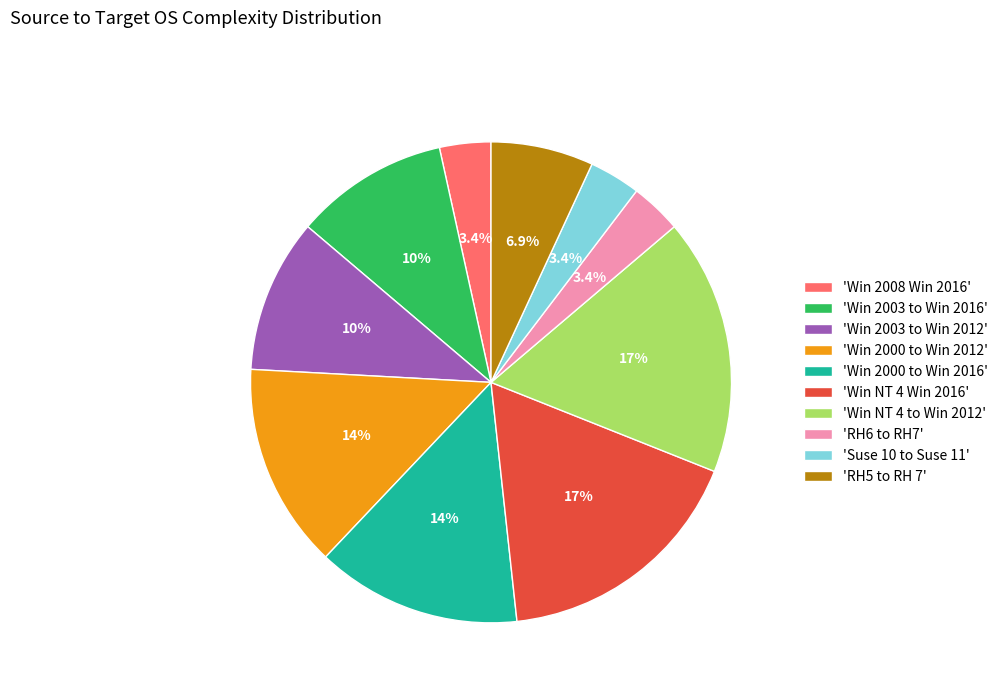

What percentage do 'Win NT 4 Win 2016' and 'Win NT 4 to Win 2012' together represent?

34.5%